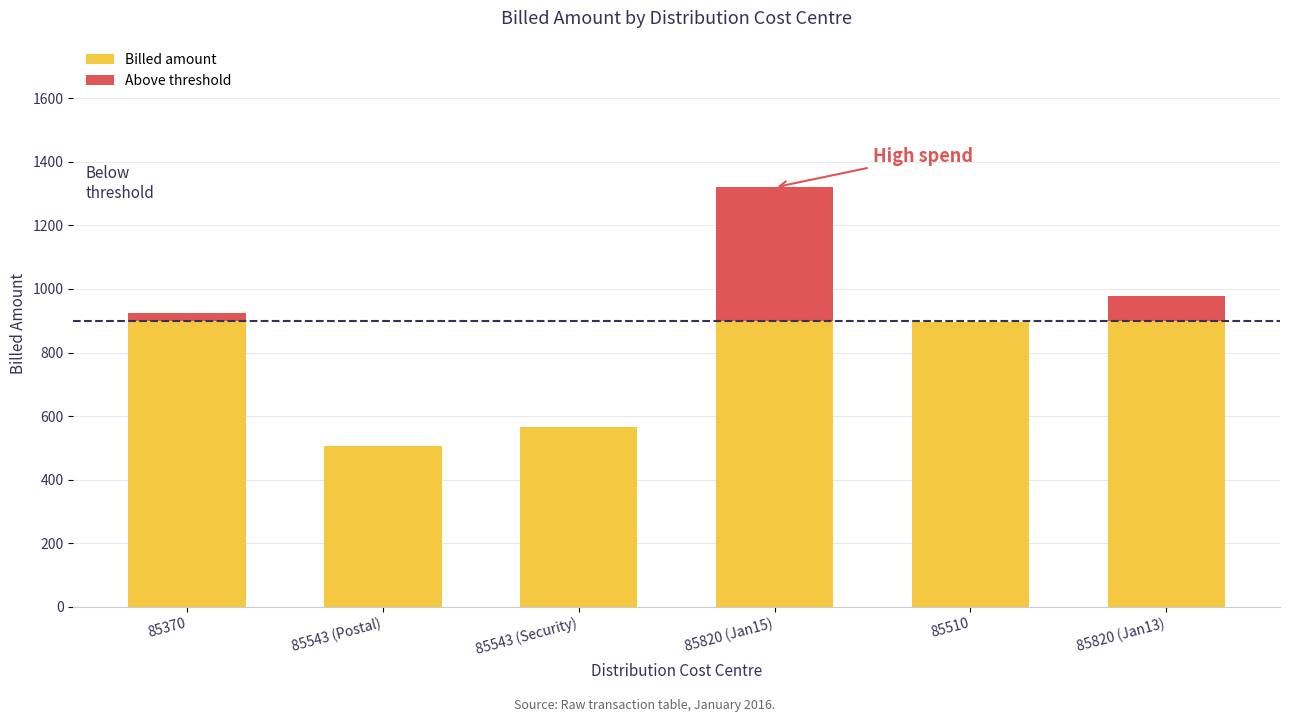

The value of Billed amount at 85370 is 900.0. True or false?

True